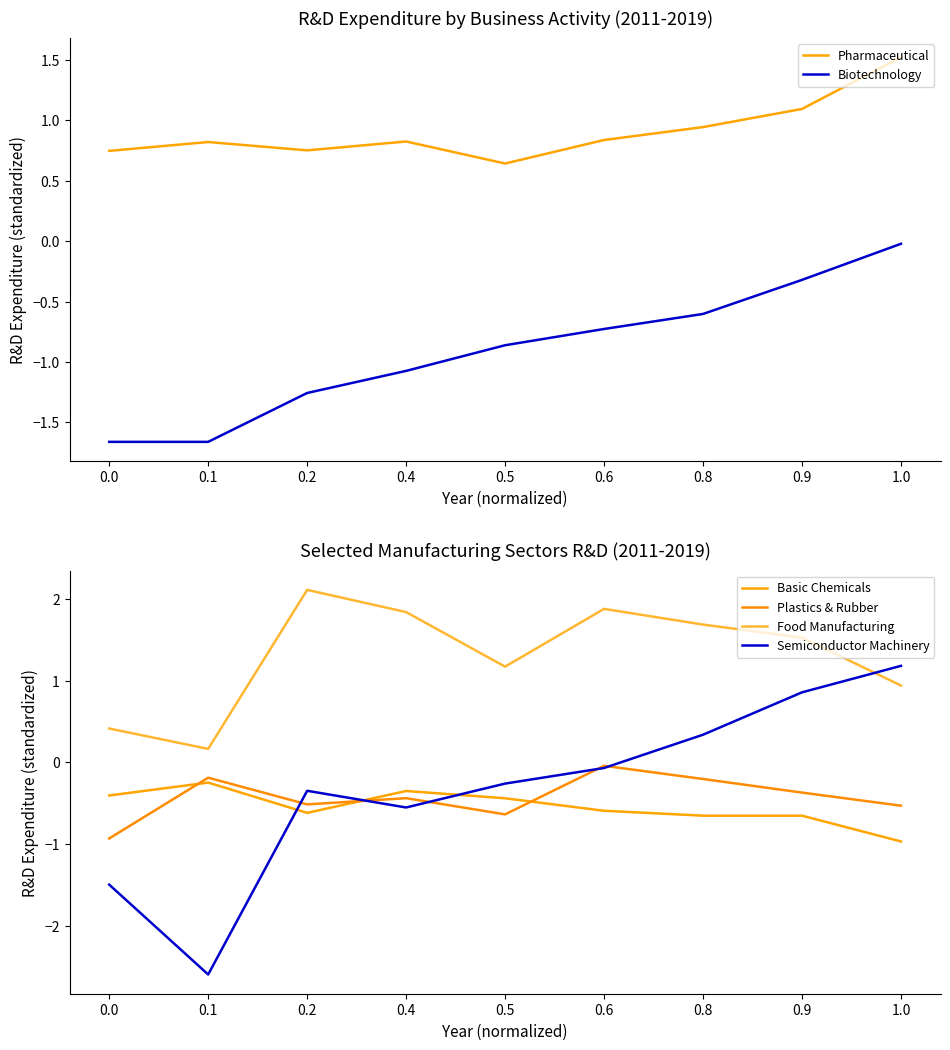

List the series in order of their peak value, lowest first.

Basic Chemicals, Plastics & Rubber, Biotechnology, Semiconductor Machinery, Pharmaceutical, Food Manufacturing